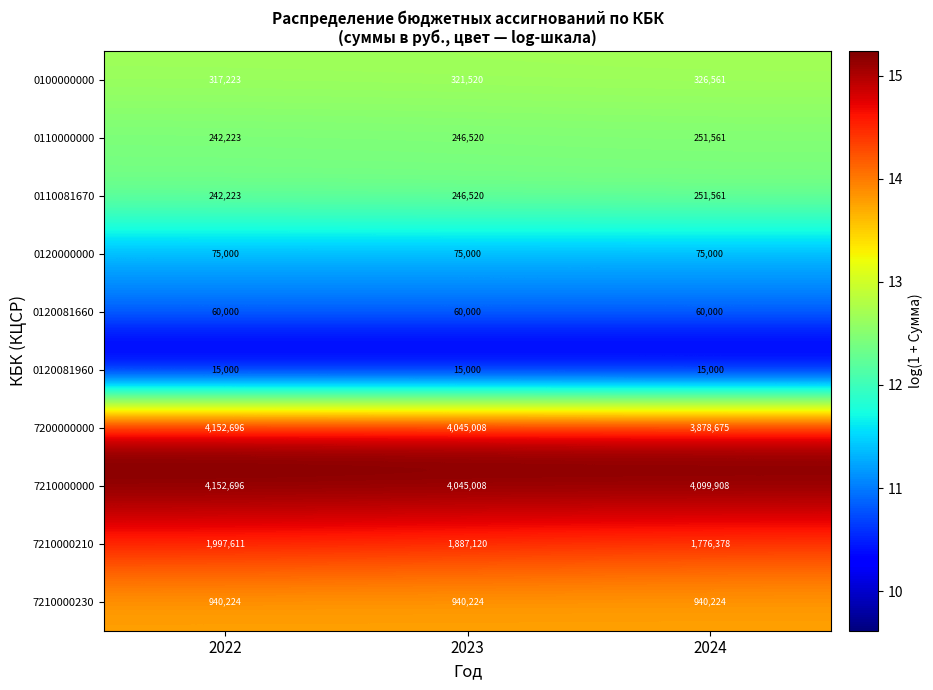

Where does the 7210000000 series first go above 4099908?

2022